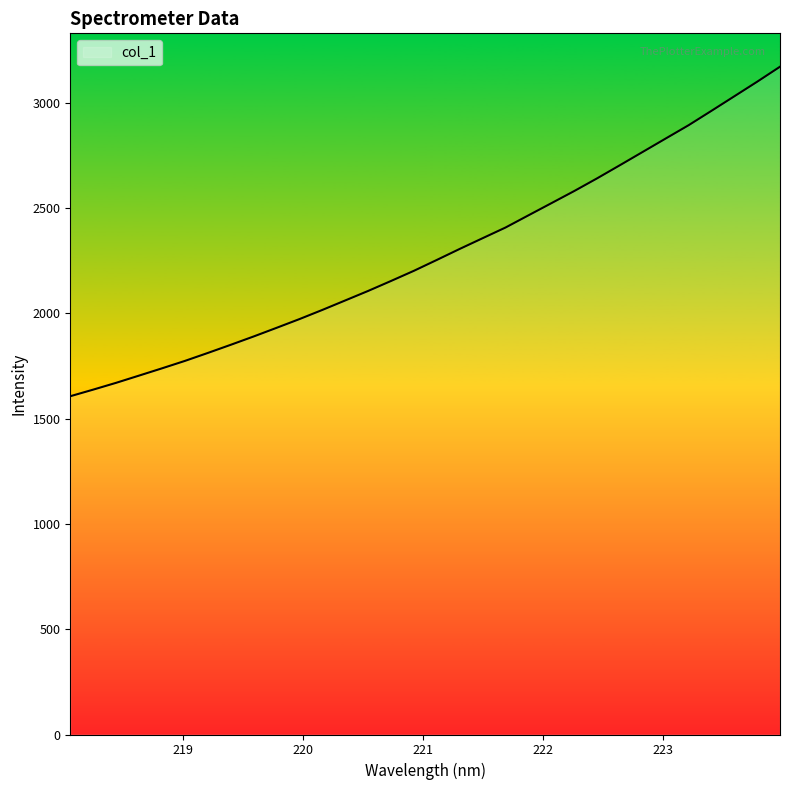

Does the chart have visible grid lines?

No